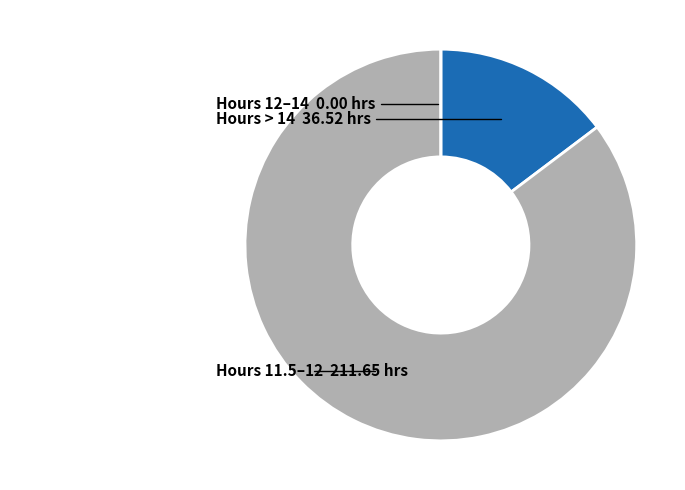

Is there a majority slice in this chart?

Yes